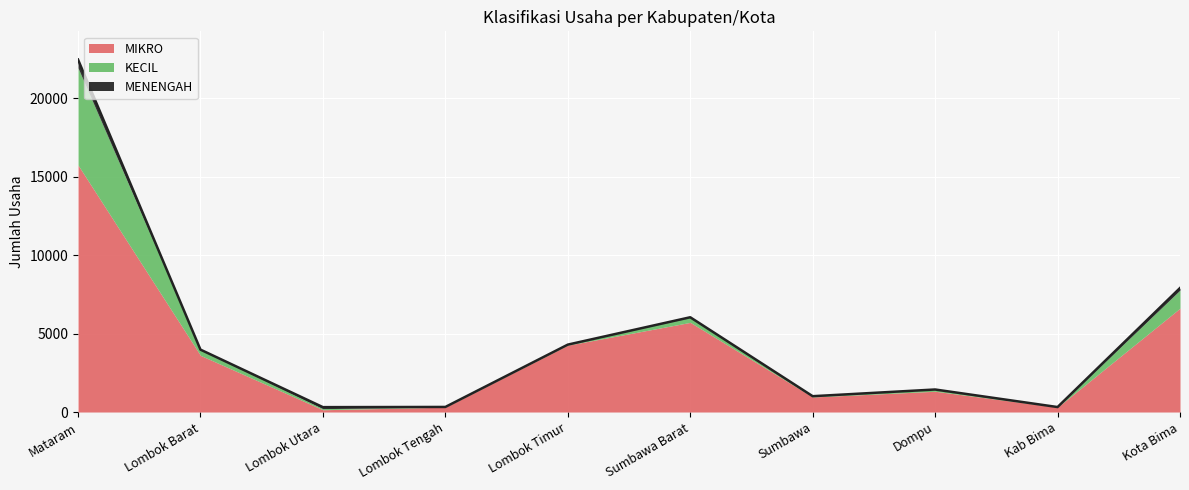

What is the label of the 5th point from the right?

Sumbawa Barat